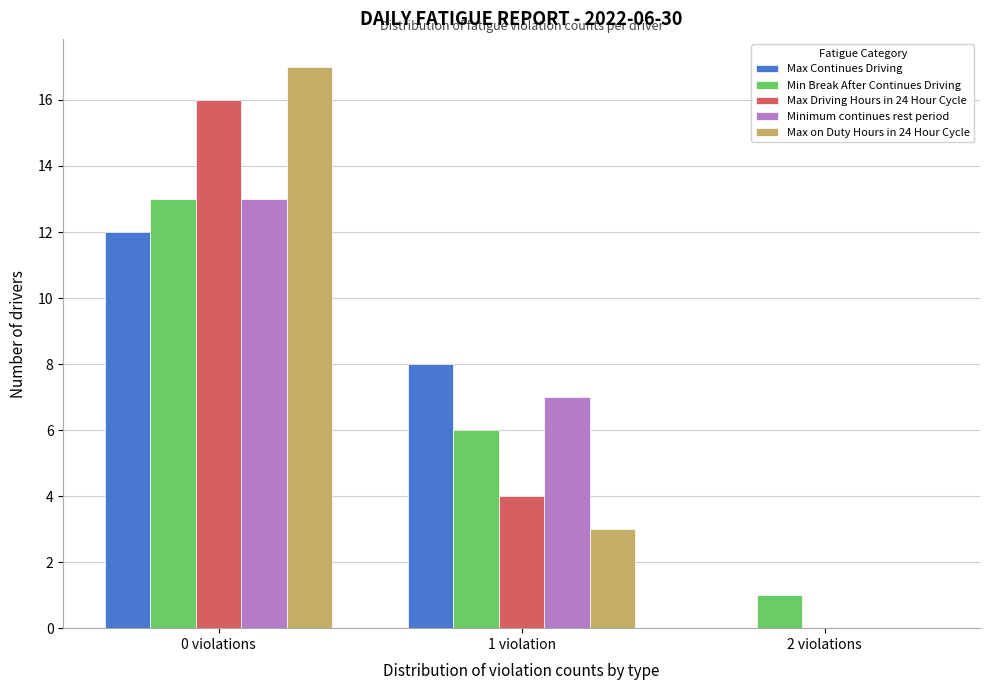

Reading right to left, list all the values displayed in this chart.

Max Continues Driving: 2 violations=0	1 violation=8	0 violations=12
Min Break After Continues Driving: 2 violations=1	1 violation=6	0 violations=13
Max Driving Hours in 24 Hour Cycle: 2 violations=0	1 violation=4	0 violations=16
Minimum continues rest period: 2 violations=0	1 violation=7	0 violations=13
Max on Duty Hours in 24 Hour Cycle: 2 violations=0	1 violation=3	0 violations=17